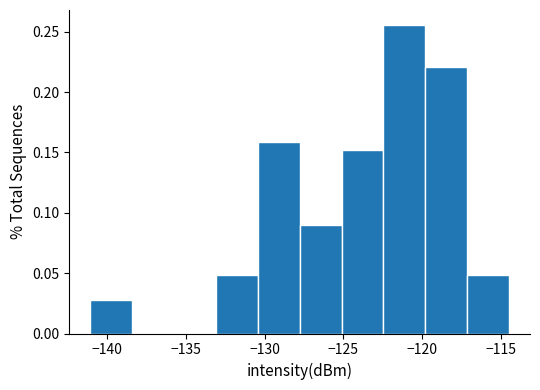

Over which range of the x-axis is the bar tallest?

-122.5 to -120.0